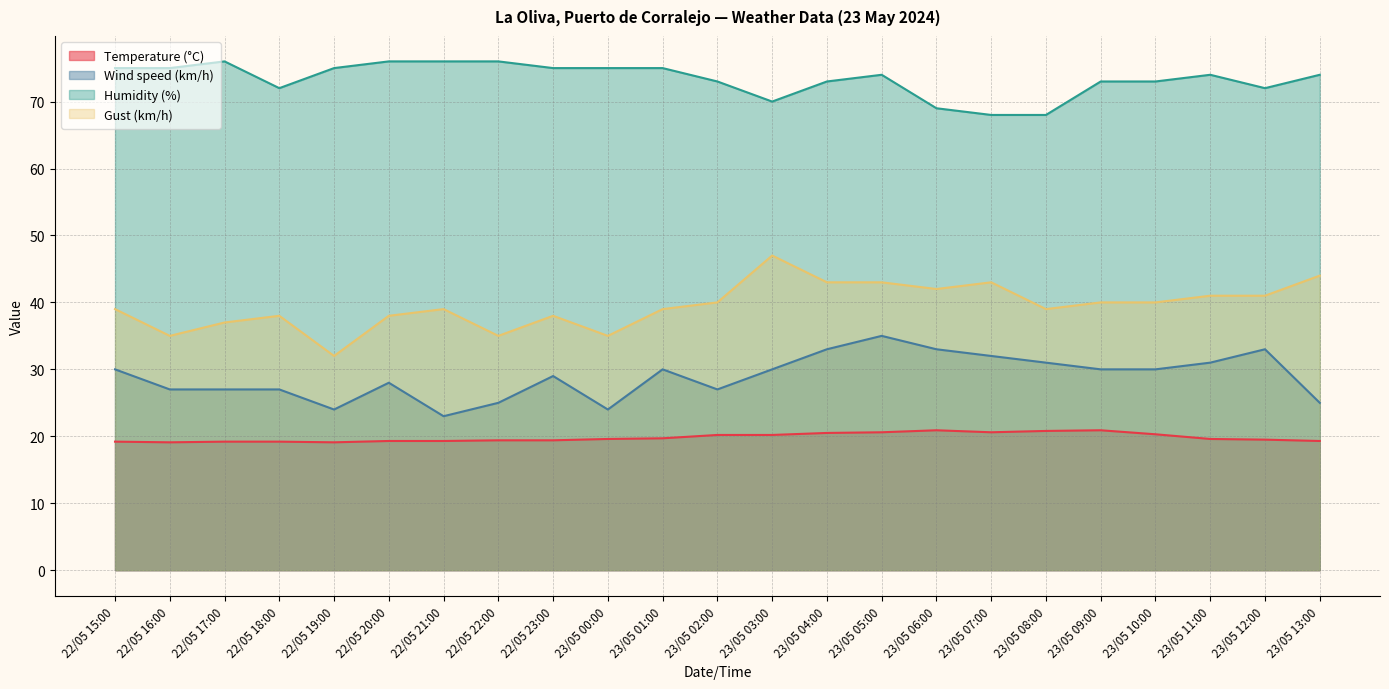

What is the value of the Gust (km/h) point at the 13th from the left?

47.0